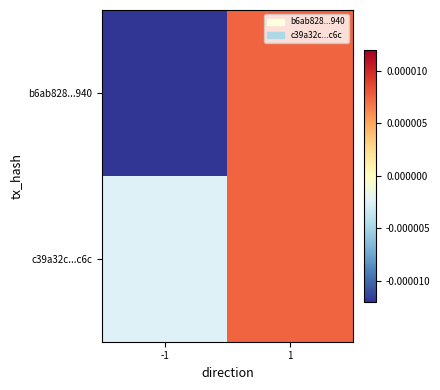

Reading left to right, extract all data points from this chart.

b6ab828...940: -1=-0.0	1=0.0
c39a32c...c6c: -1=-0.0	1=0.0